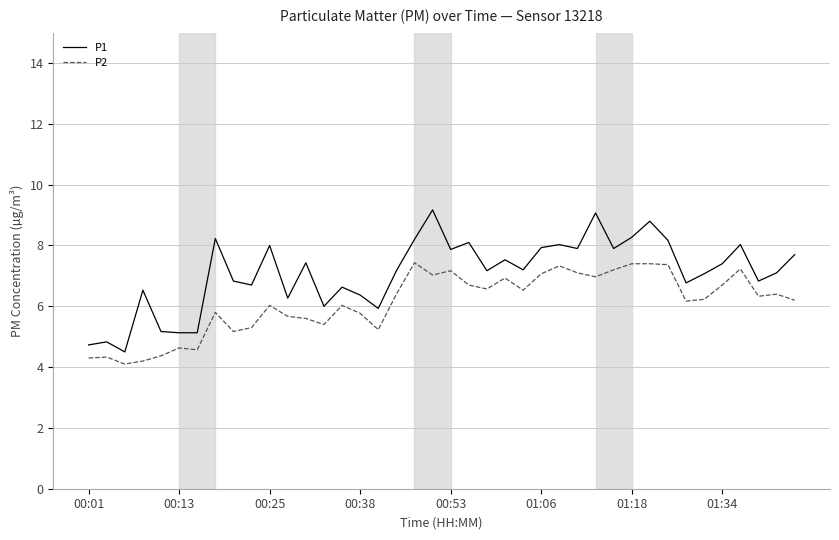

List the series in order of their peak value, lowest first.

P2, P1